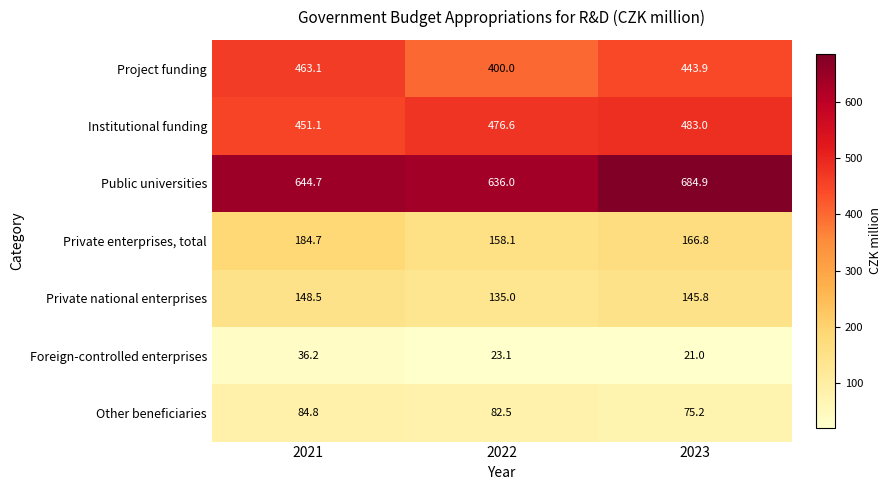

Which series changed the most between 2021 and 2022?

Project funding